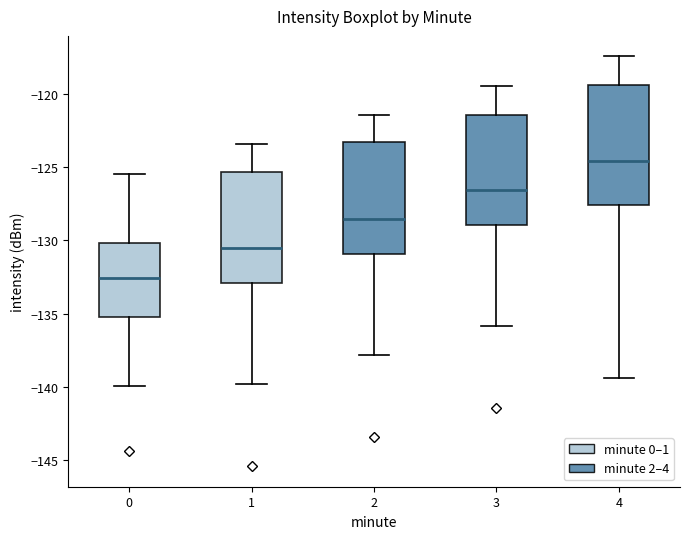

Where does the lower whisker of the box at x = 2 end on the y-axis? The values are not printed on the chart, so give them approximately, as read against the axis.

-138.0